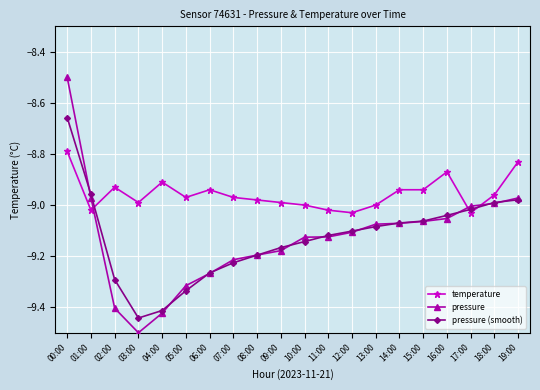

Which label corresponds to the smallest value in the chart?

03:00